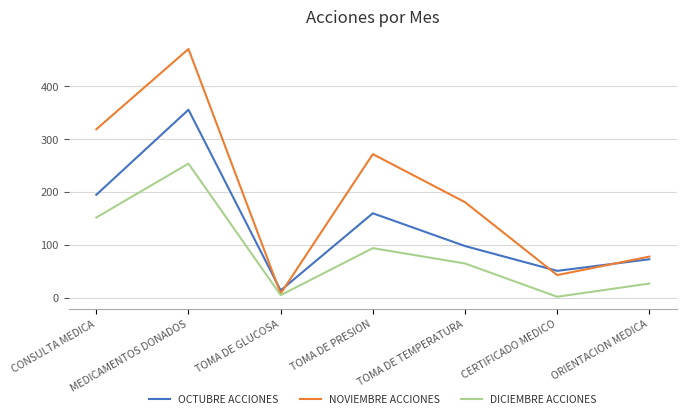

What position from the left is TOMA DE GLUCOSA?

3